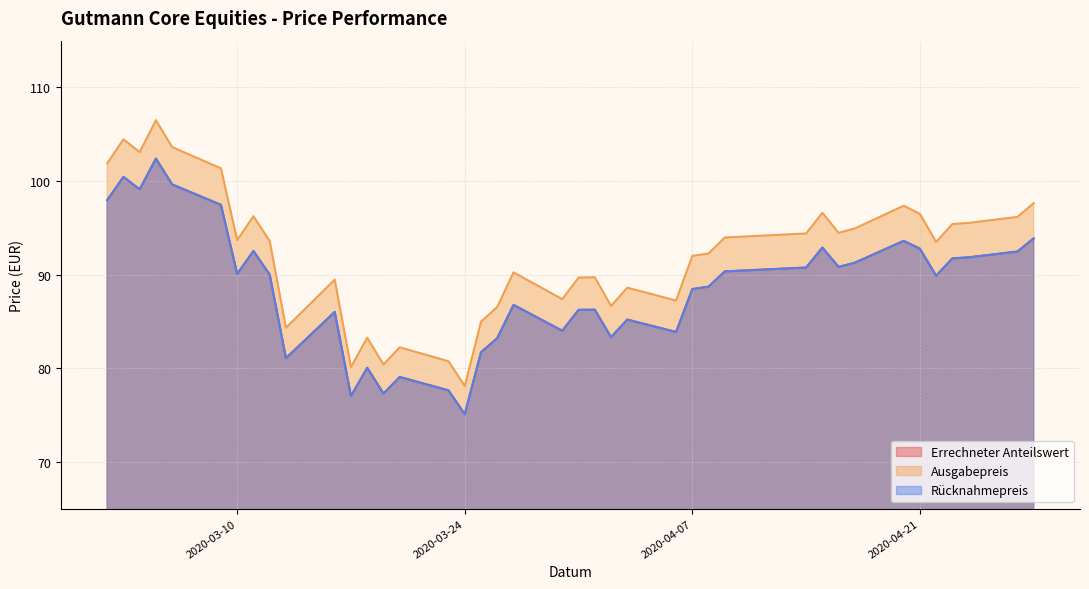

At which label is Ausgabepreis closest to 92?

2020-04-07